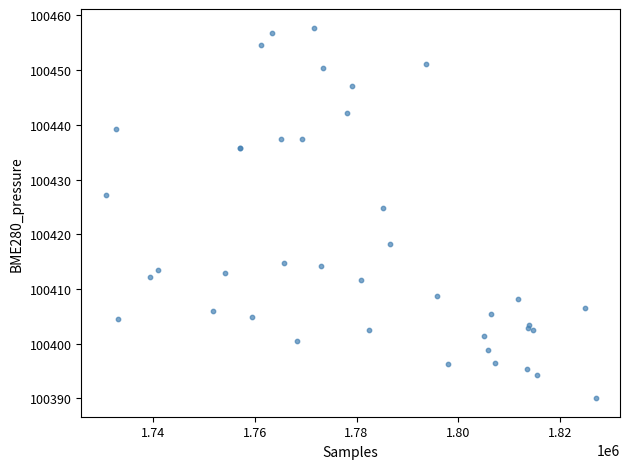

What Y value in the scatter plot is closest to 100423?

100424.9